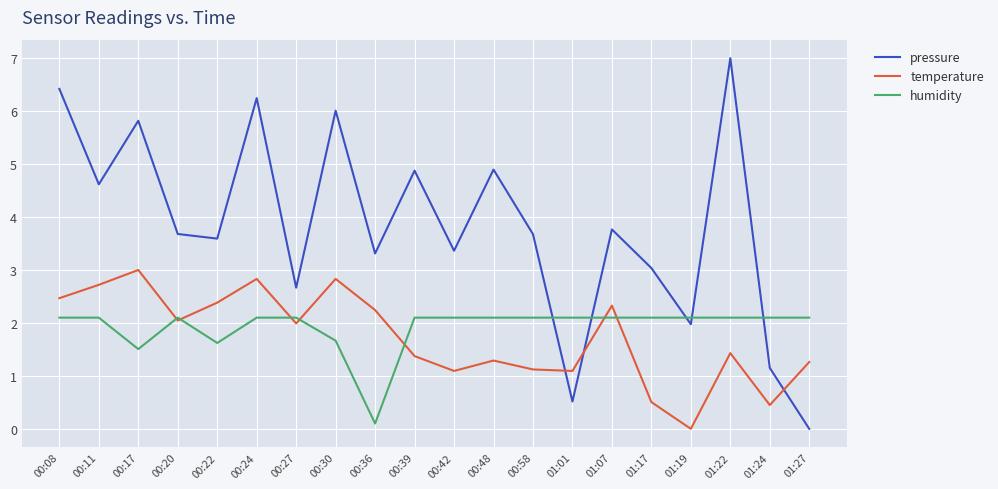

Rank the series at 00:39 from highest to lowest value.

pressure, humidity, temperature